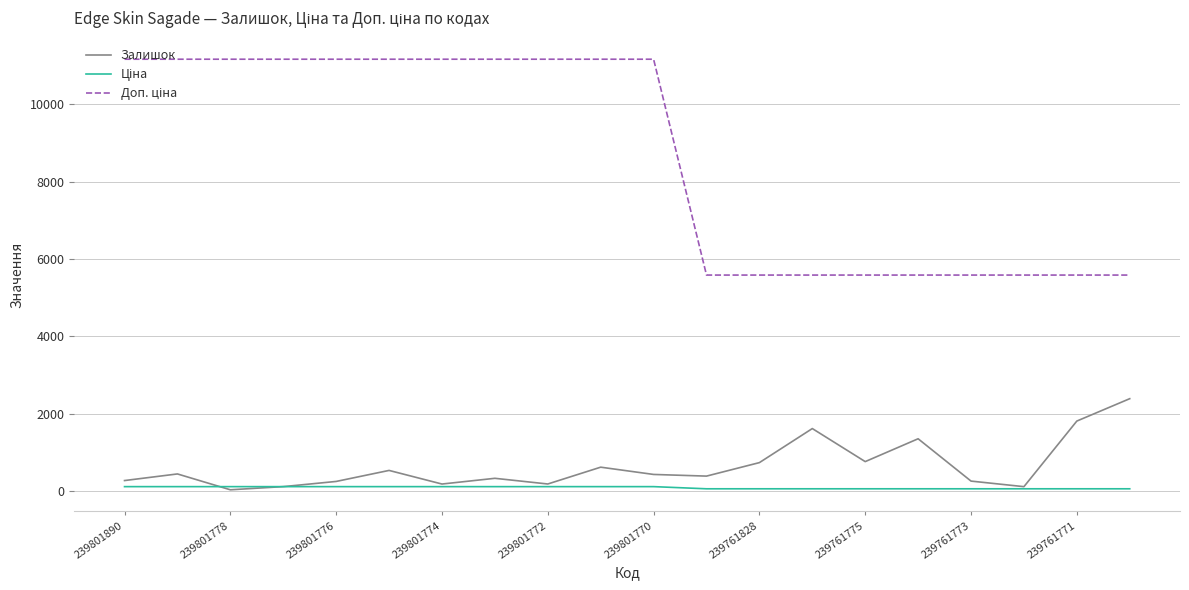

What is the greatest value displayed?

11169.0